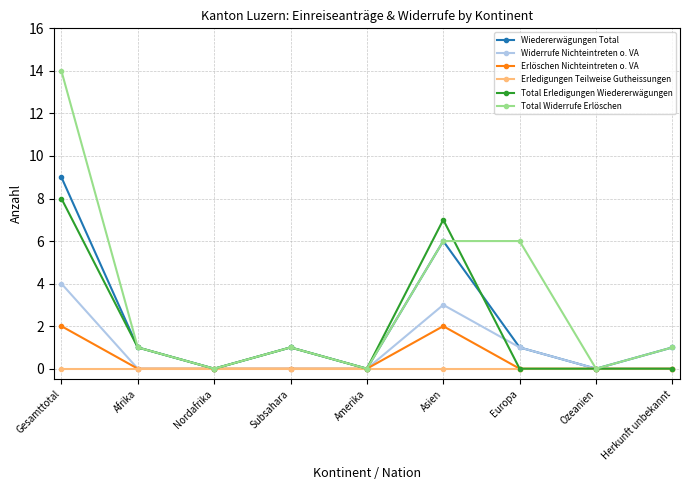

What are all the series names shown in the legend?

Wiedererwägungen Total, Widerrufe Nichteintreten o. VA, Erlöschen Nichteintreten o. VA, Erledigungen Teilweise Gutheissungen, Total Erledigungen Wiedererwägungen, Total Widerrufe Erlöschen